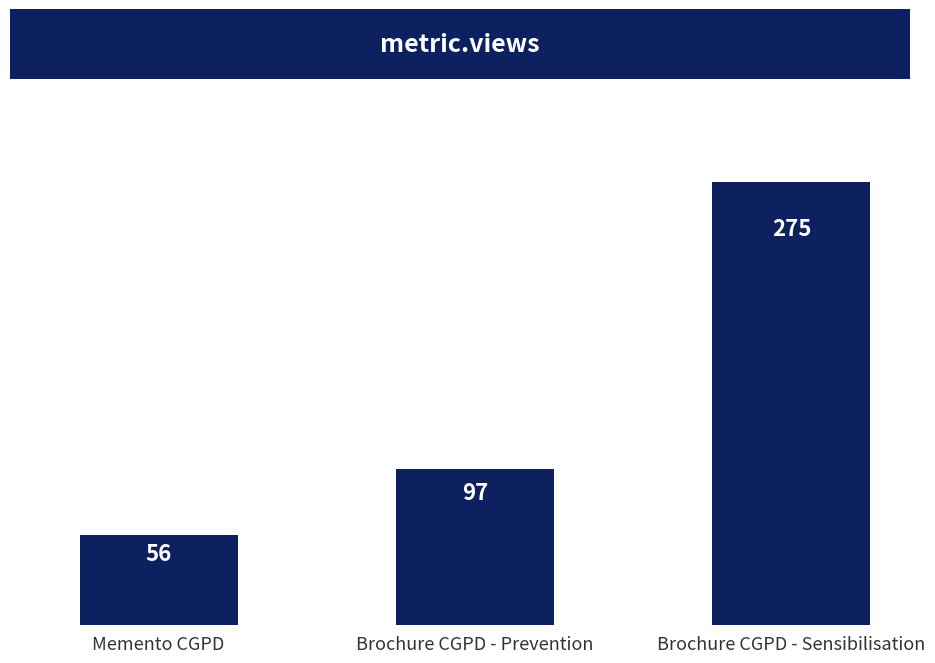

How many data points are less than 97?

1